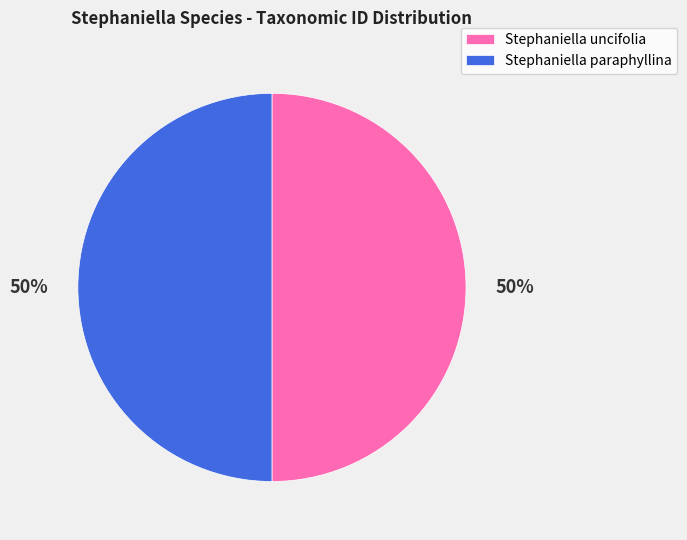

To the nearest percent, what is the combined percentage of Stephaniella uncifolia and Stephaniella paraphyllina?

100%